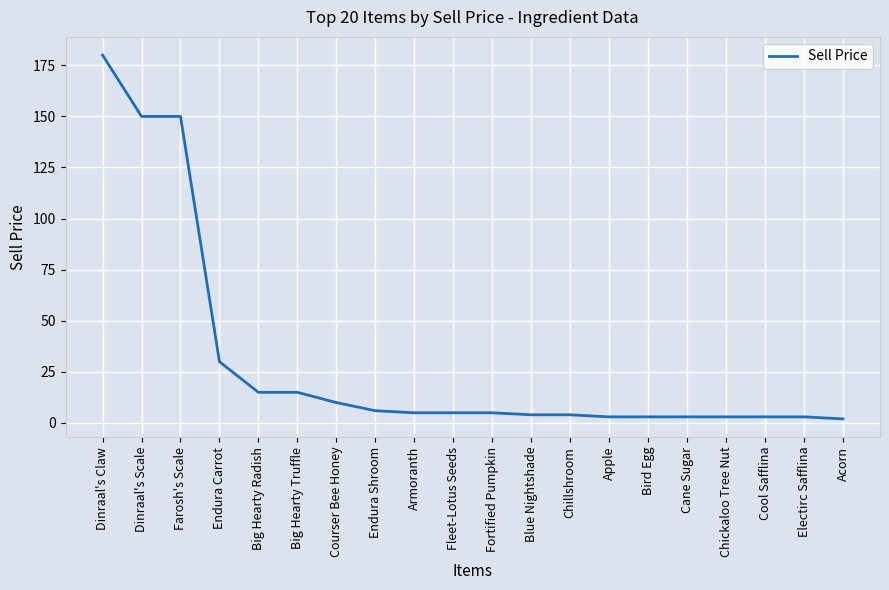

The value at Armoranth is 5. True or false?

True